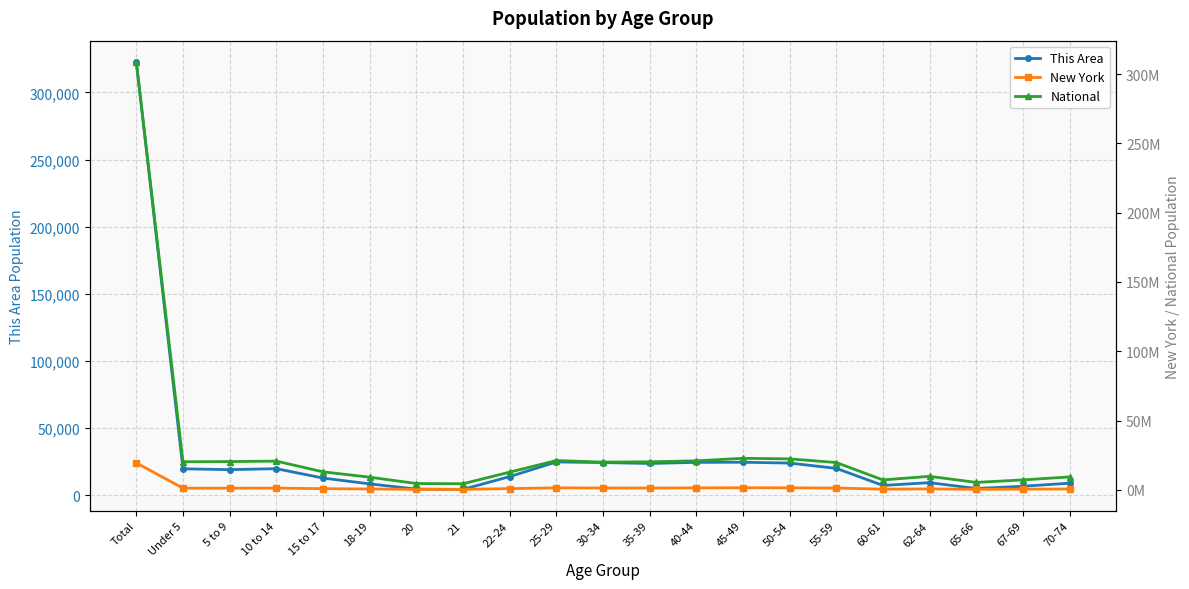

How many categories are shown in the chart?

21